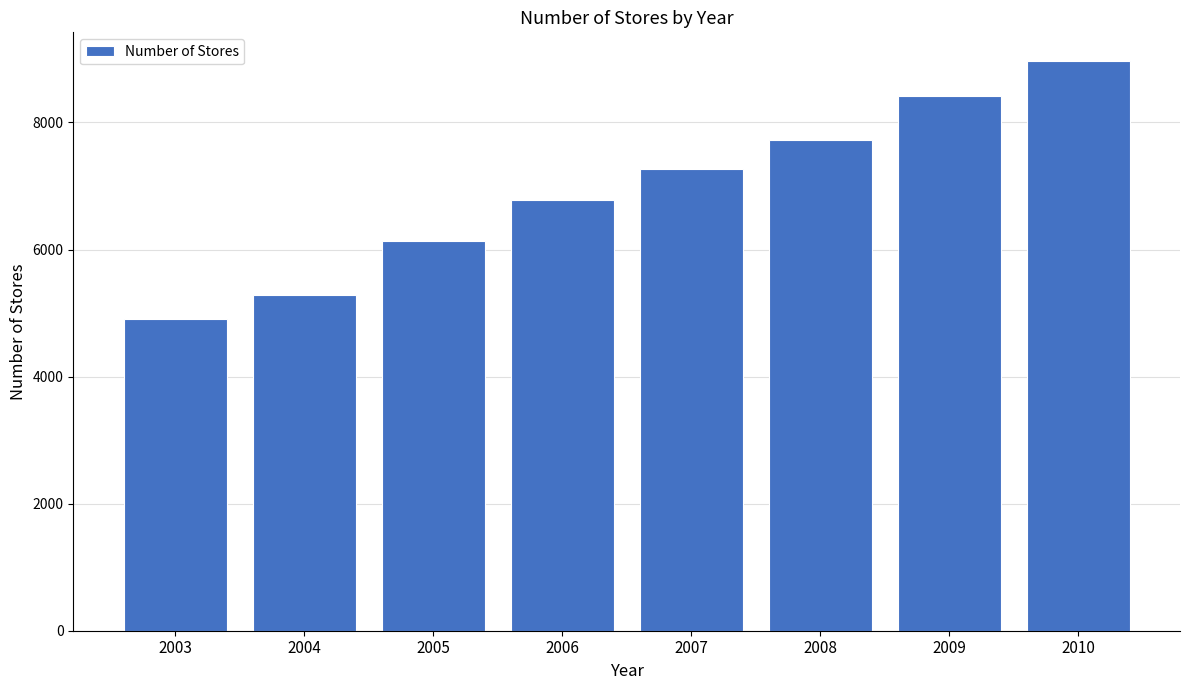

Are the bars horizontal?

No